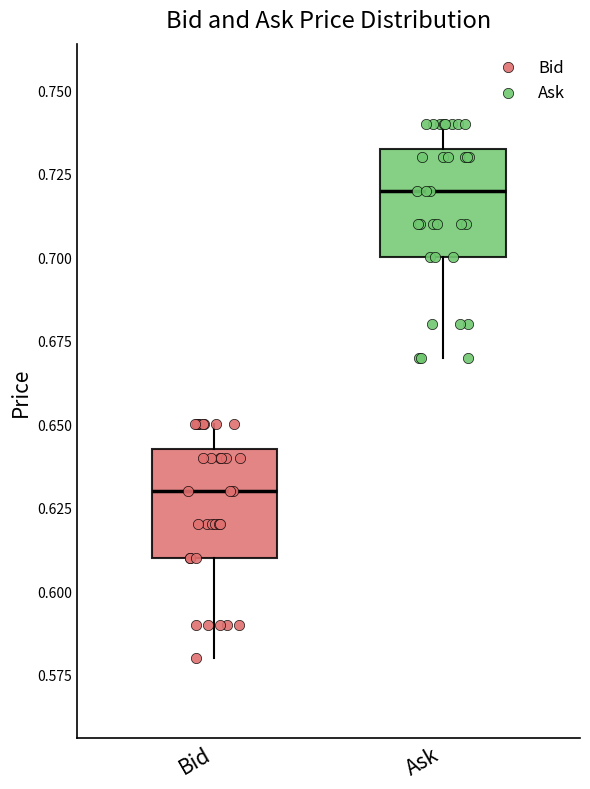

Which box has the lowest median line?

Bid